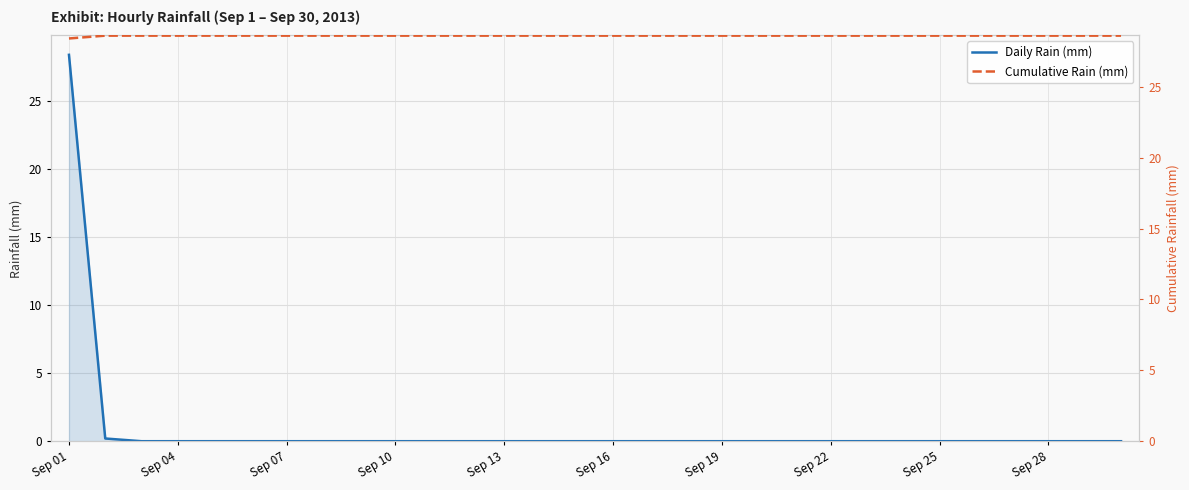

True or false: Daily Rain (mm) and Cumulative Rain (mm) intersect in this chart.

False